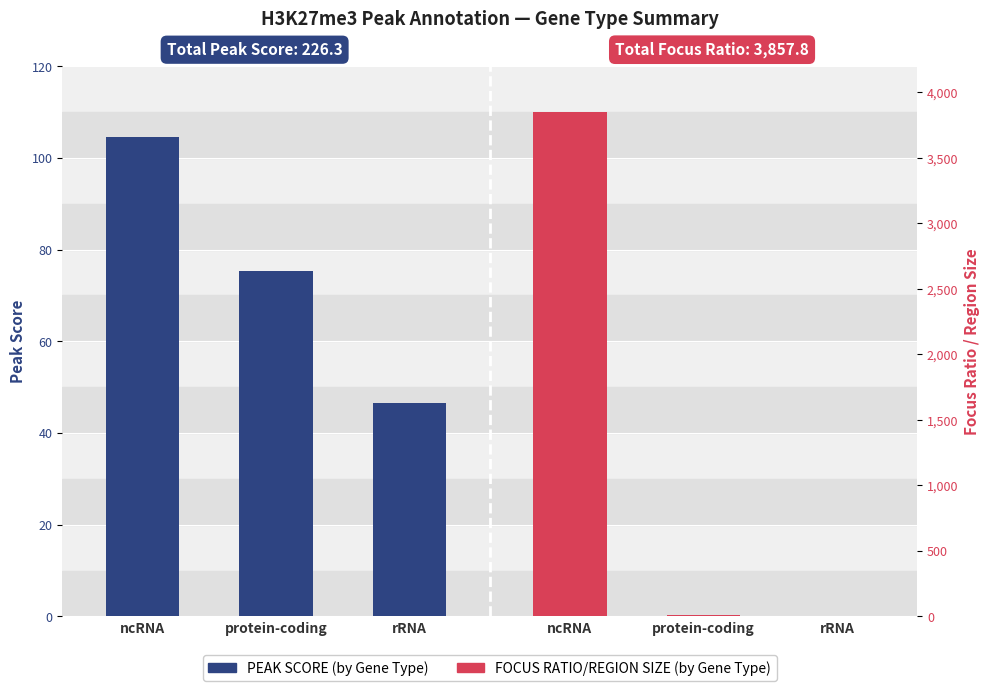

At how many categories does at least one series exceed 471?

1